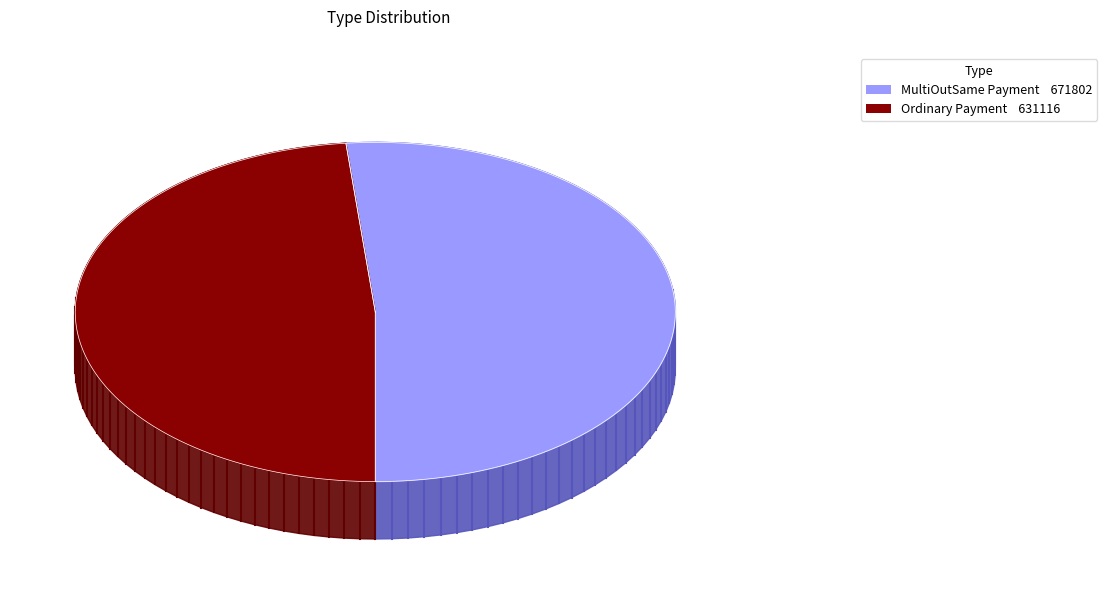

True or false: 631116 accounts for 48% of the total.

True